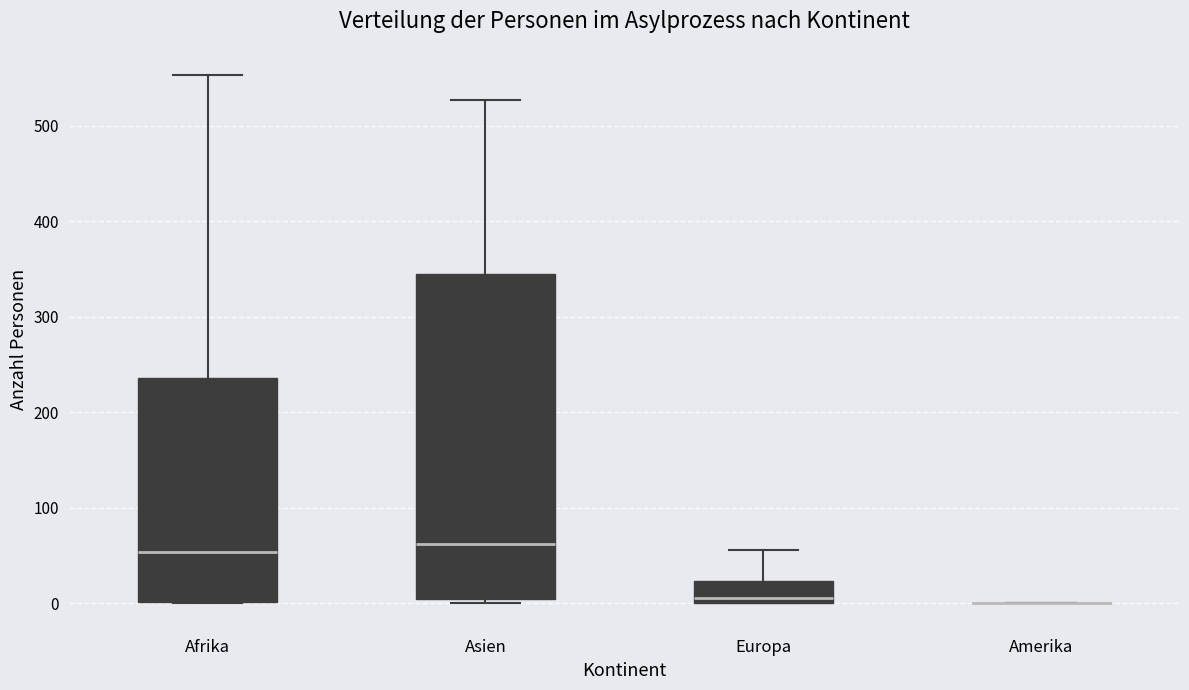

Reading left to right, read every box against the y-axis: the position of its median line, the range the box covers, and the ends of its whiskers. The values are not printed on the chart, so give them approximately, as read against the axis.

Afrika: median 50, box 0 to 240, whiskers 0 to 550
Asien: median 60, box 10 to 350, whiskers 0 to 530
Europa: median 10, box 0 to 20, whiskers 0 to 60
Amerika: box collapsed to a line at 0, whiskers 0 to 0